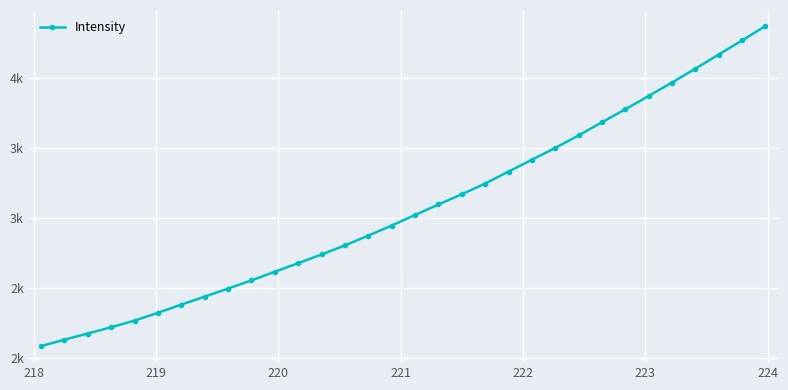

True or false: the data has more than 0 interior local peaks.

False